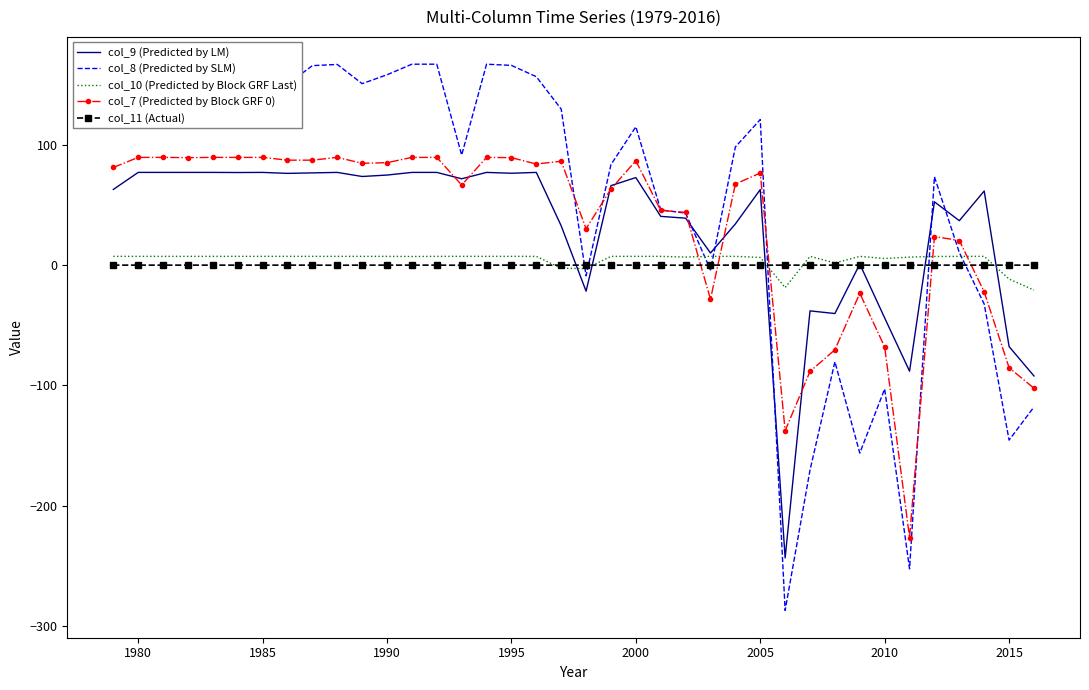

Is this an area chart (filled region under the line)?

No